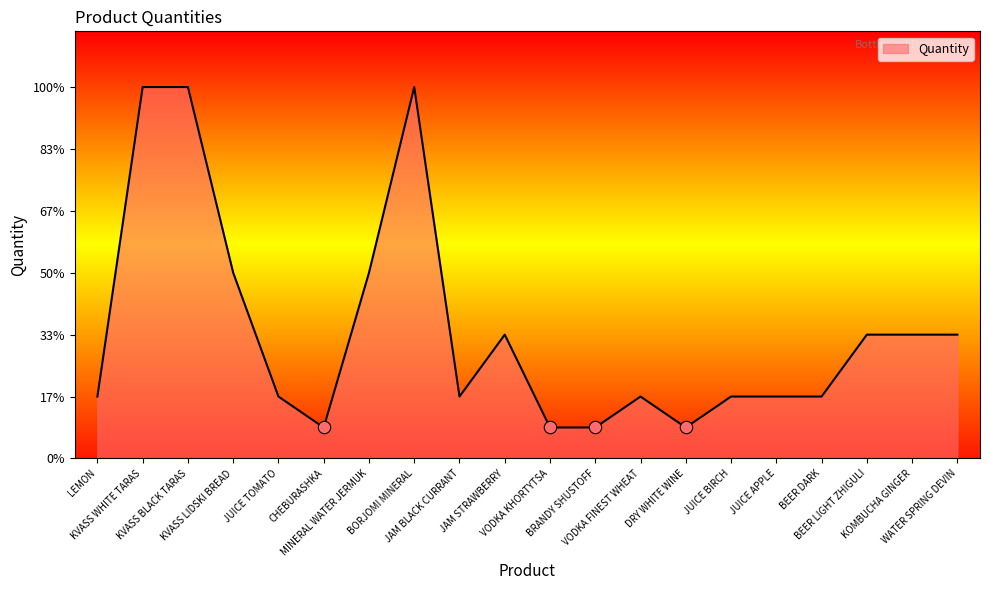

What is the ratio of the value at BRANDY SHUSTOFF to the value at CHEBURASHKA?

1.0